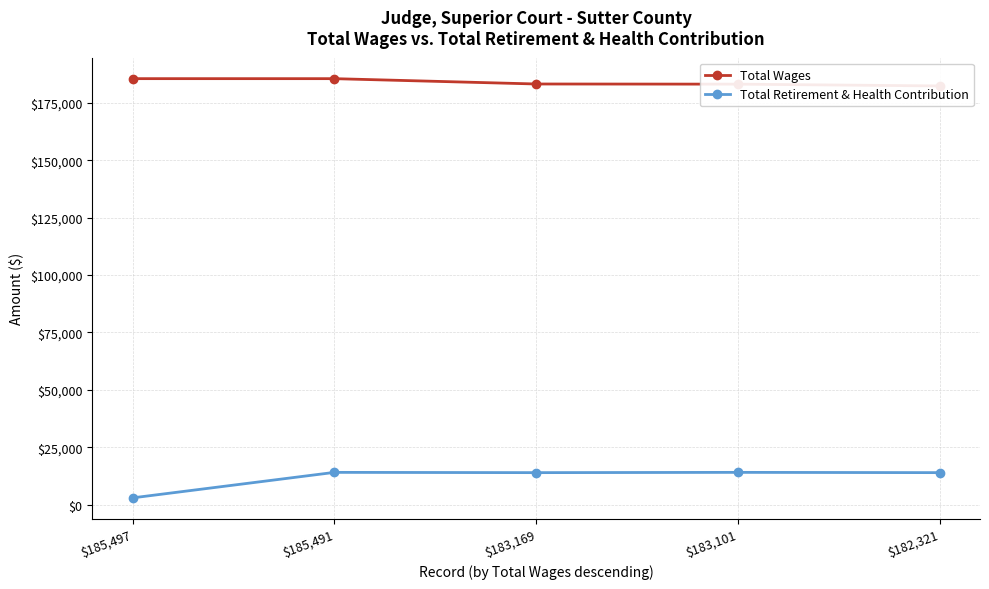

Reading left to right, what are all the values shown in this chart?

Total Wages: 185496.9	185490.7	183168.8	183101.3	182321.1
Total Retirement & Health Contribution: 2924.0	14020.0	13901.0	14020.0	13901.0